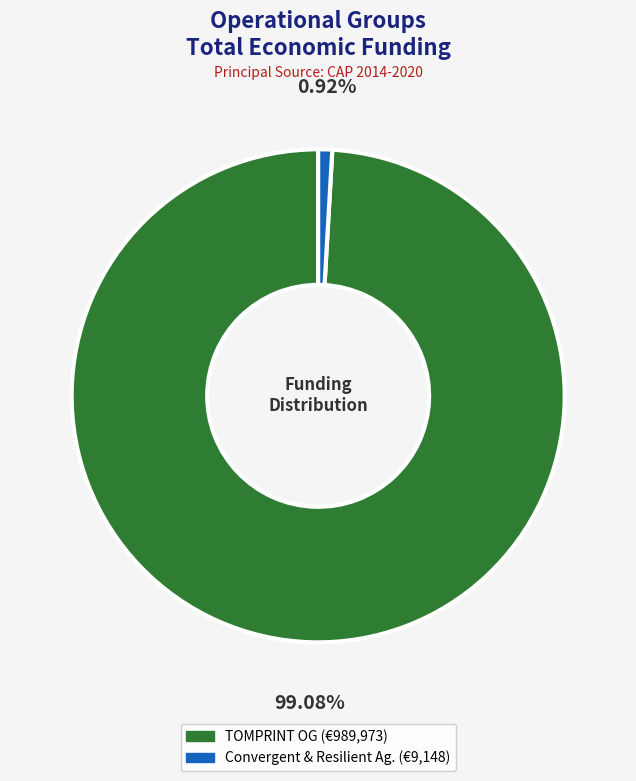

Is there a majority slice in this chart?

Yes